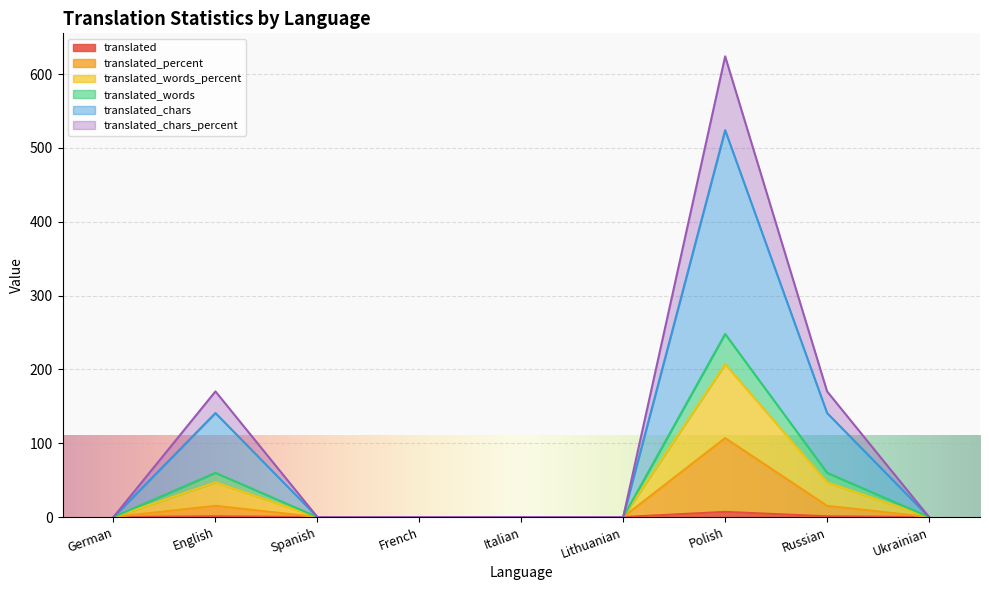

What is the label of the 3rd point from the right?

Polish